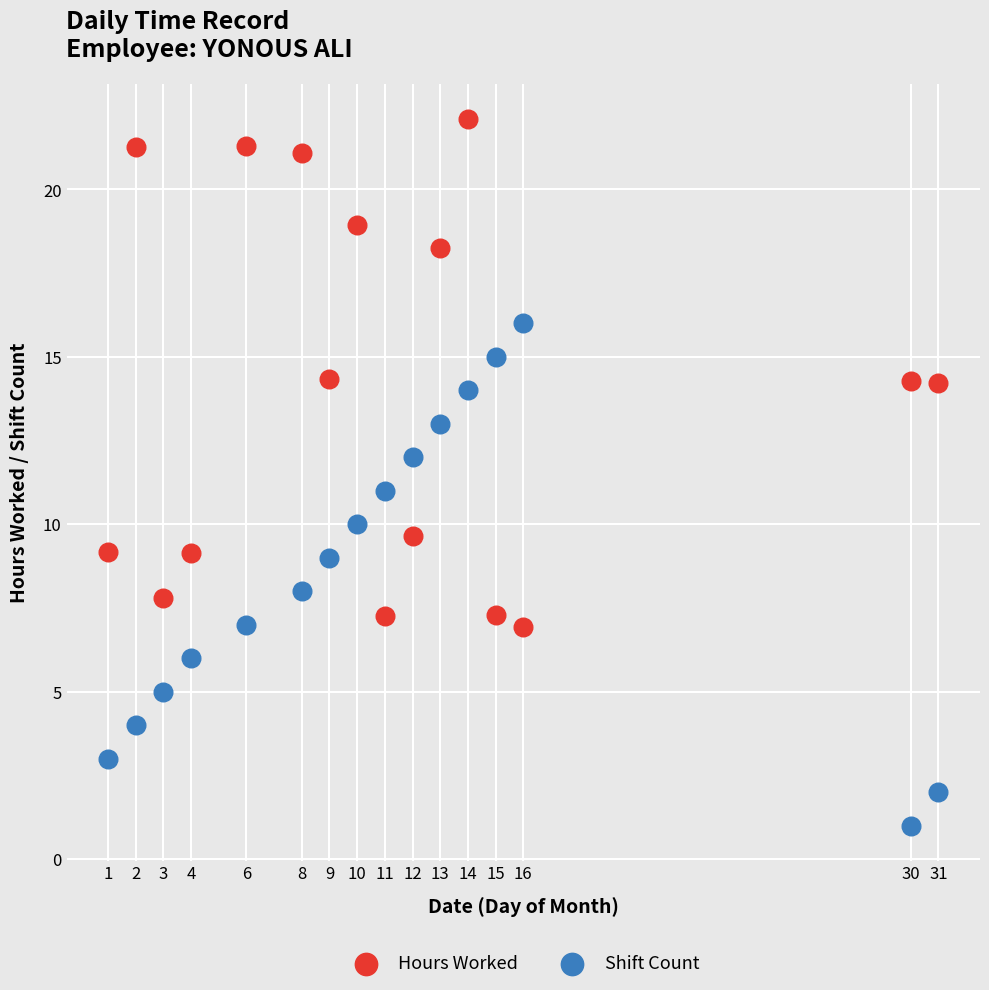

Which series contains the lowest Y value?

Shift Count